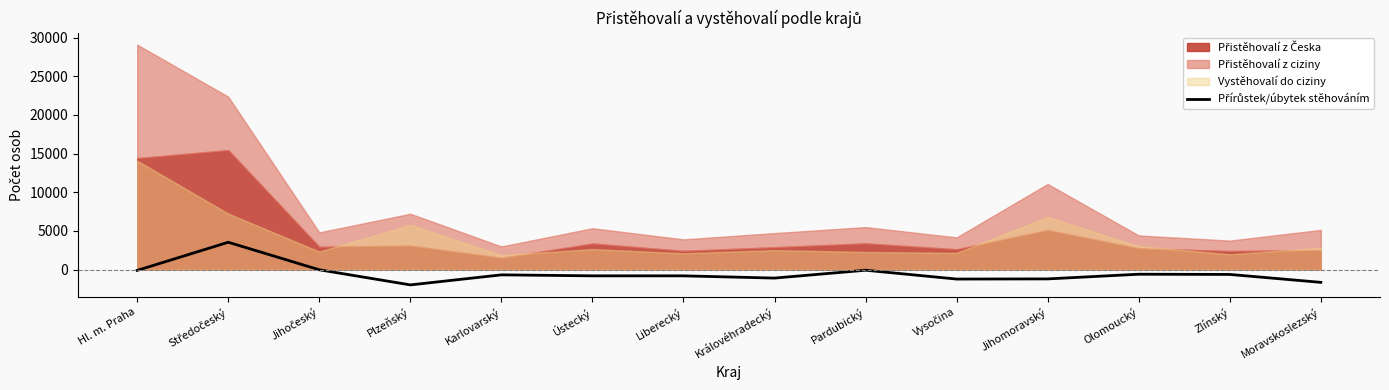

What is the label of the 14th point from the left?

Moravskoslezský